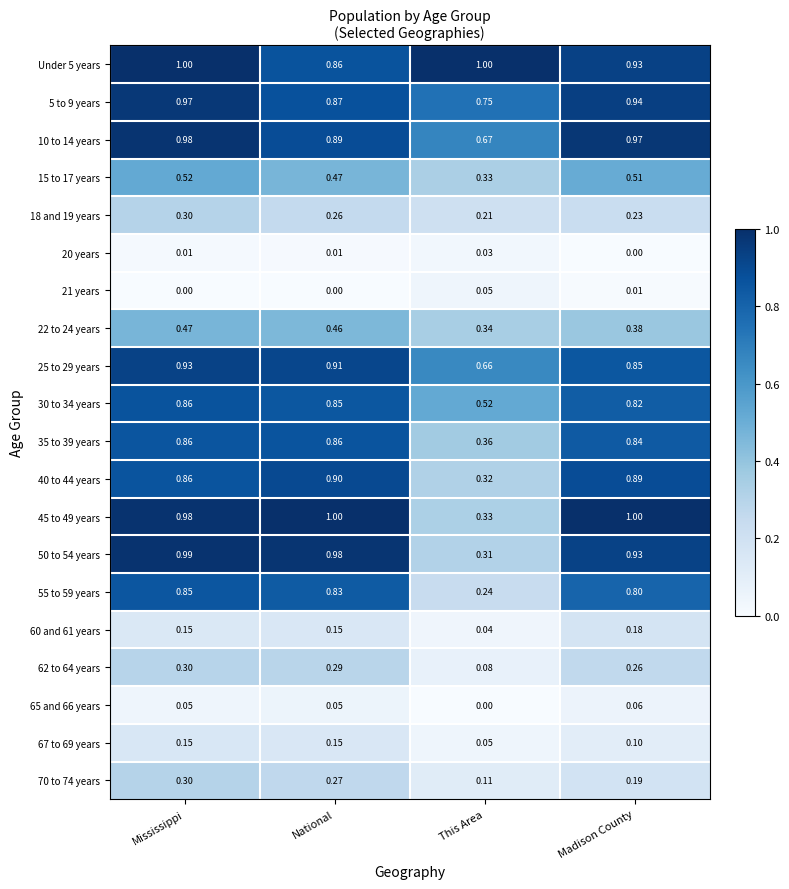

At which label is 25 to 29 years closest to 0?

This Area